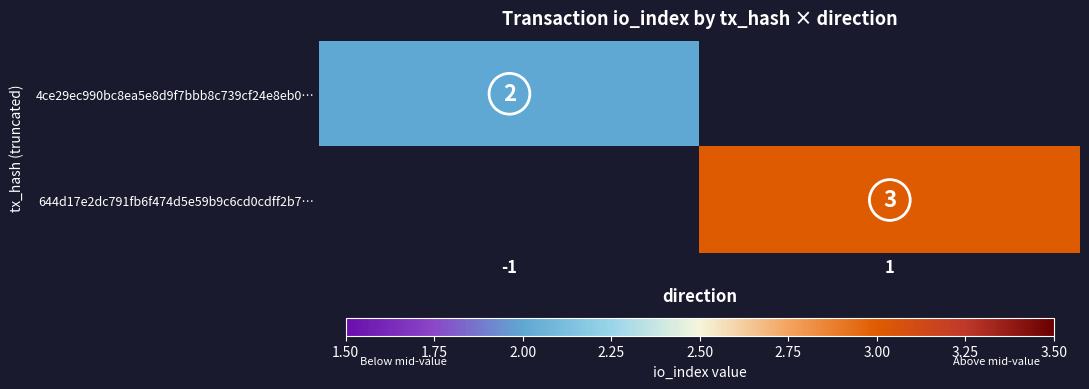

What is the minimum value shown in the chart?

2.0